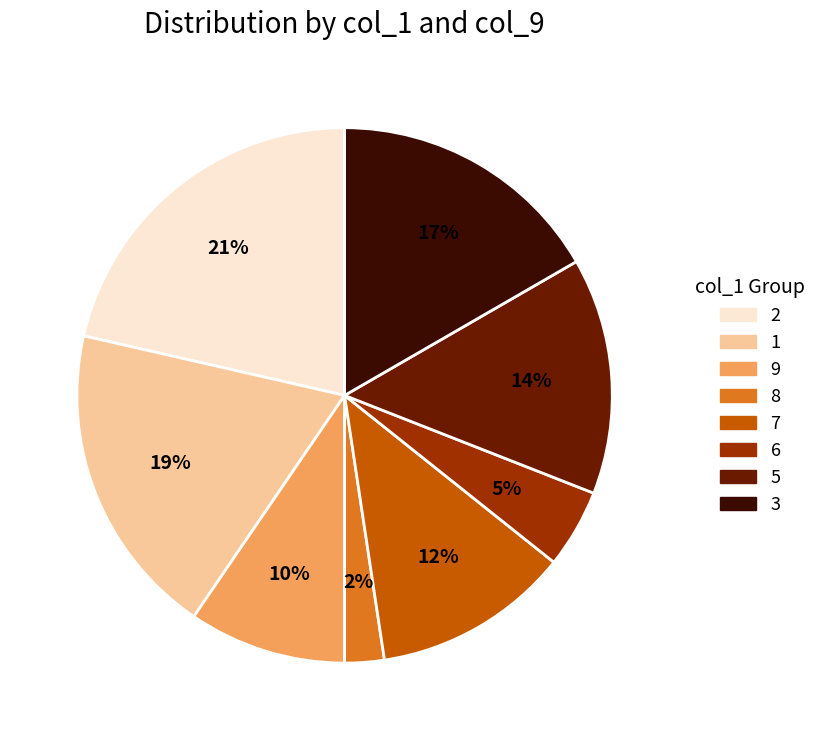

Rank the categories by value from lowest to highest.

8, 6, 9, 7, 5, 3, 1, 2